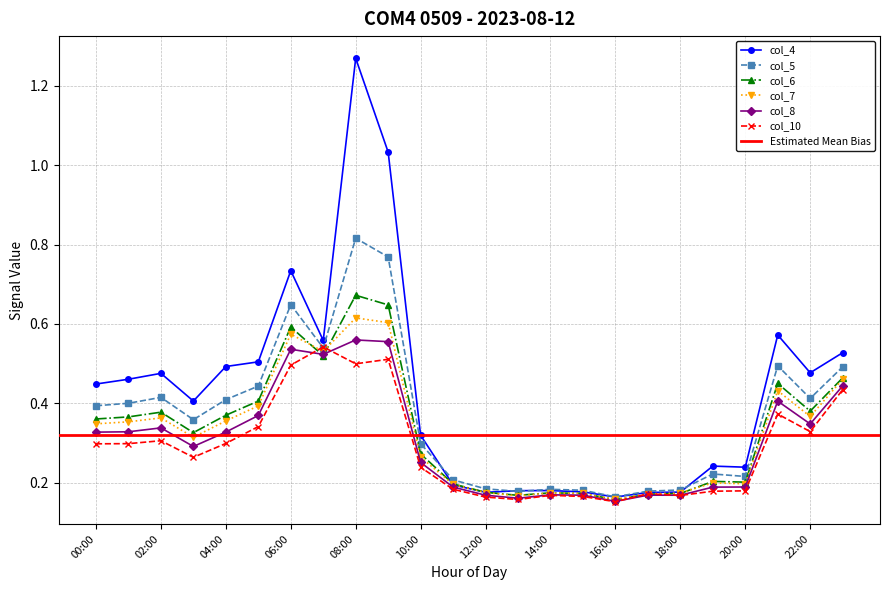

Reading left to right, list all the values displayed in this chart.

col_4: 00:00=0.4	01:00=0.5	02:00=0.5	03:00=0.4	04:00=0.5	05:00=0.5	06:00=0.7	07:00=0.6	08:00=1.3	09:00=1.0	10:00=0.3	11:00=0.2	12:00=0.2	13:00=0.2	14:00=0.2	15:00=0.2	16:00=0.2	17:00=0.2	18:00=0.2	19:00=0.2	20:00=0.2	21:00=0.6	22:00=0.5	23:00=0.5
col_5: 00:00=0.4	01:00=0.4	02:00=0.4	03:00=0.4	04:00=0.4	05:00=0.4	06:00=0.6	07:00=0.5	08:00=0.8	09:00=0.8	10:00=0.3	11:00=0.2	12:00=0.2	13:00=0.2	14:00=0.2	15:00=0.2	16:00=0.2	17:00=0.2	18:00=0.2	19:00=0.2	20:00=0.2	21:00=0.5	22:00=0.4	23:00=0.5
col_6: 00:00=0.4	01:00=0.4	02:00=0.4	03:00=0.3	04:00=0.4	05:00=0.4	06:00=0.6	07:00=0.5	08:00=0.7	09:00=0.6	10:00=0.3	11:00=0.2	12:00=0.2	13:00=0.2	14:00=0.2	15:00=0.2	16:00=0.2	17:00=0.2	18:00=0.2	19:00=0.2	20:00=0.2	21:00=0.5	22:00=0.4	23:00=0.5
col_7: 00:00=0.3	01:00=0.4	02:00=0.4	03:00=0.3	04:00=0.4	05:00=0.4	06:00=0.6	07:00=0.5	08:00=0.6	09:00=0.6	10:00=0.3	11:00=0.2	12:00=0.2	13:00=0.2	14:00=0.2	15:00=0.2	16:00=0.2	17:00=0.2	18:00=0.2	19:00=0.2	20:00=0.2	21:00=0.4	22:00=0.4	23:00=0.5
col_8: 00:00=0.3	01:00=0.3	02:00=0.3	03:00=0.3	04:00=0.3	05:00=0.4	06:00=0.5	07:00=0.5	08:00=0.6	09:00=0.6	10:00=0.3	11:00=0.2	12:00=0.2	13:00=0.2	14:00=0.2	15:00=0.2	16:00=0.2	17:00=0.2	18:00=0.2	19:00=0.2	20:00=0.2	21:00=0.4	22:00=0.3	23:00=0.4
col_10: 00:00=0.3	01:00=0.3	02:00=0.3	03:00=0.3	04:00=0.3	05:00=0.3	06:00=0.5	07:00=0.5	08:00=0.5	09:00=0.5	10:00=0.2	11:00=0.2	12:00=0.2	13:00=0.2	14:00=0.2	15:00=0.2	16:00=0.2	17:00=0.2	18:00=0.2	19:00=0.2	20:00=0.2	21:00=0.4	22:00=0.3	23:00=0.4